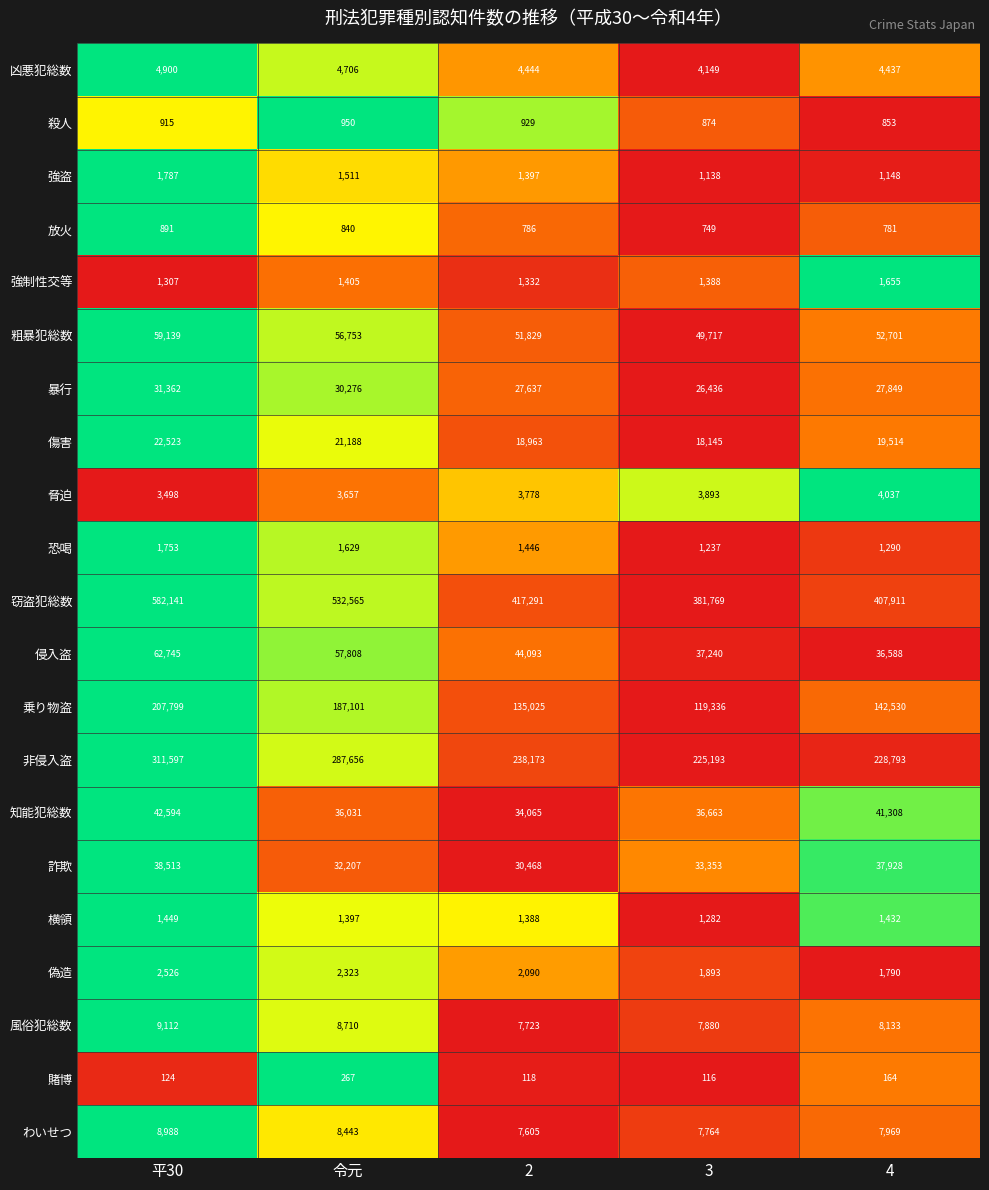

True or false: 詐欺 has a value of 64005 at 4.

False